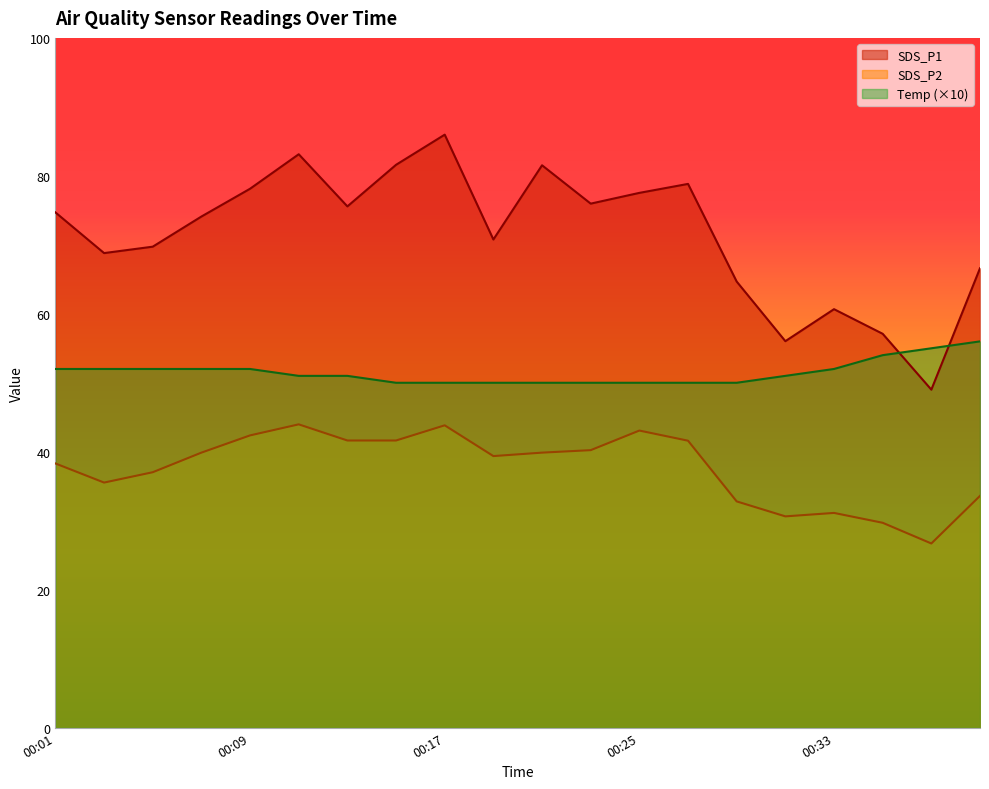

Which series has the largest total across all categories?

SDS_P1